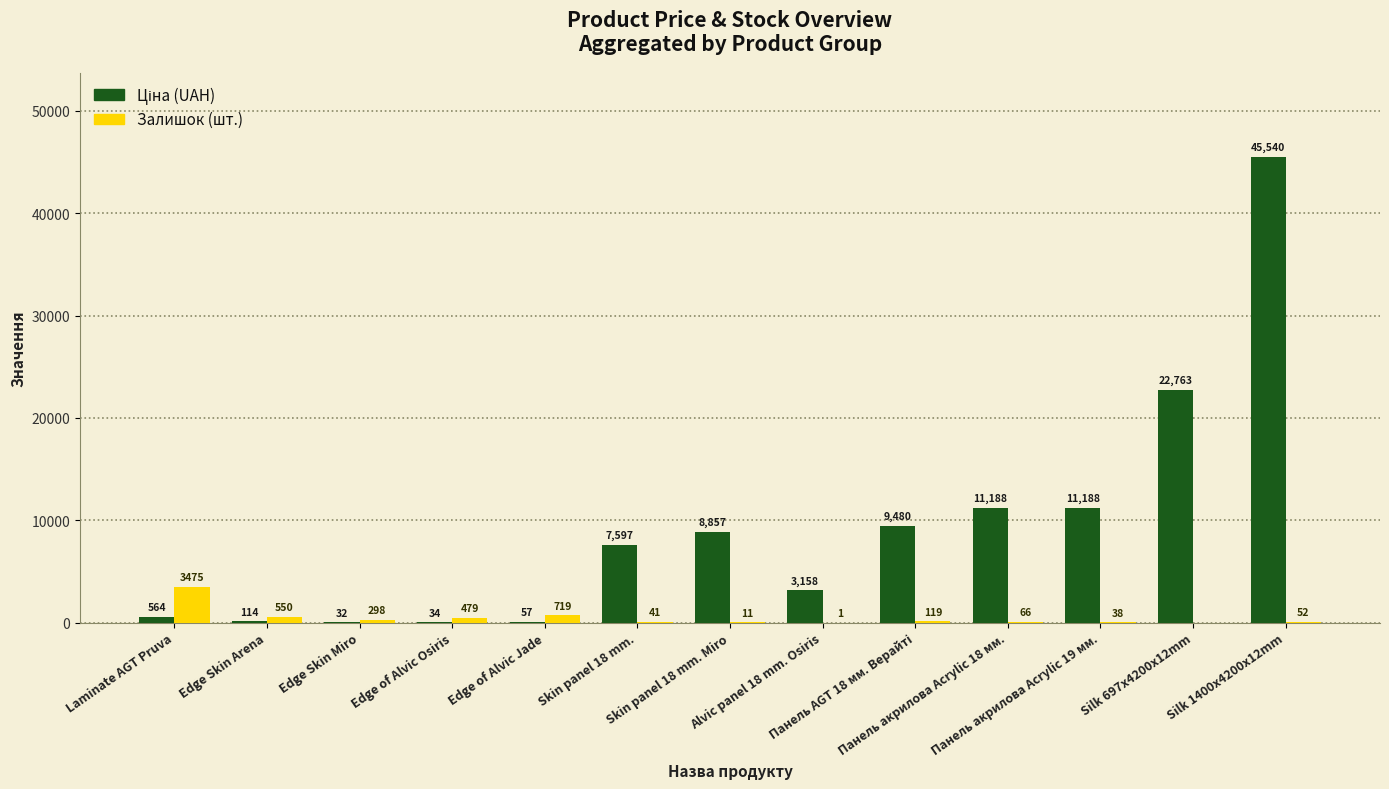

What is the highest value of the Залишок (шт.) series?

3475.0